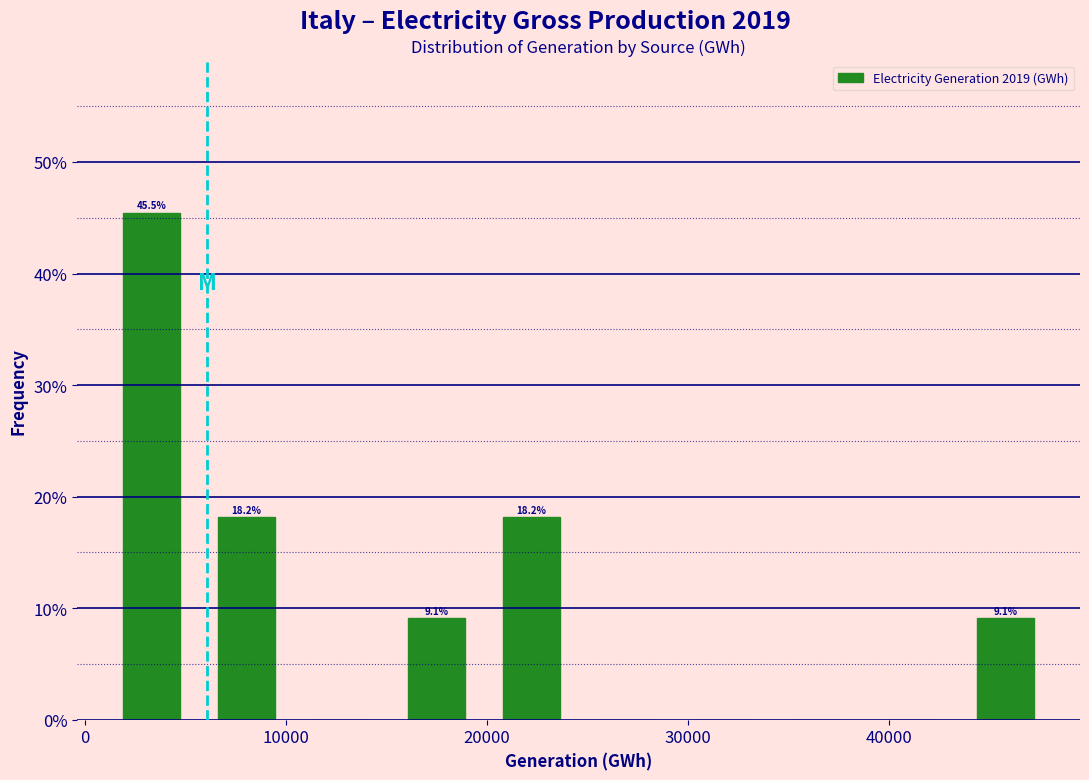

Over which range of the x-axis is the bar tallest?

1000 to 6000